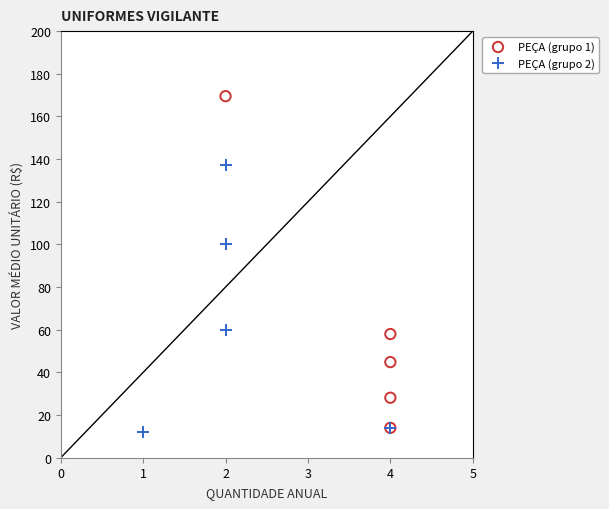

Which series contains the highest Y value?

PEÇA (grupo 1)